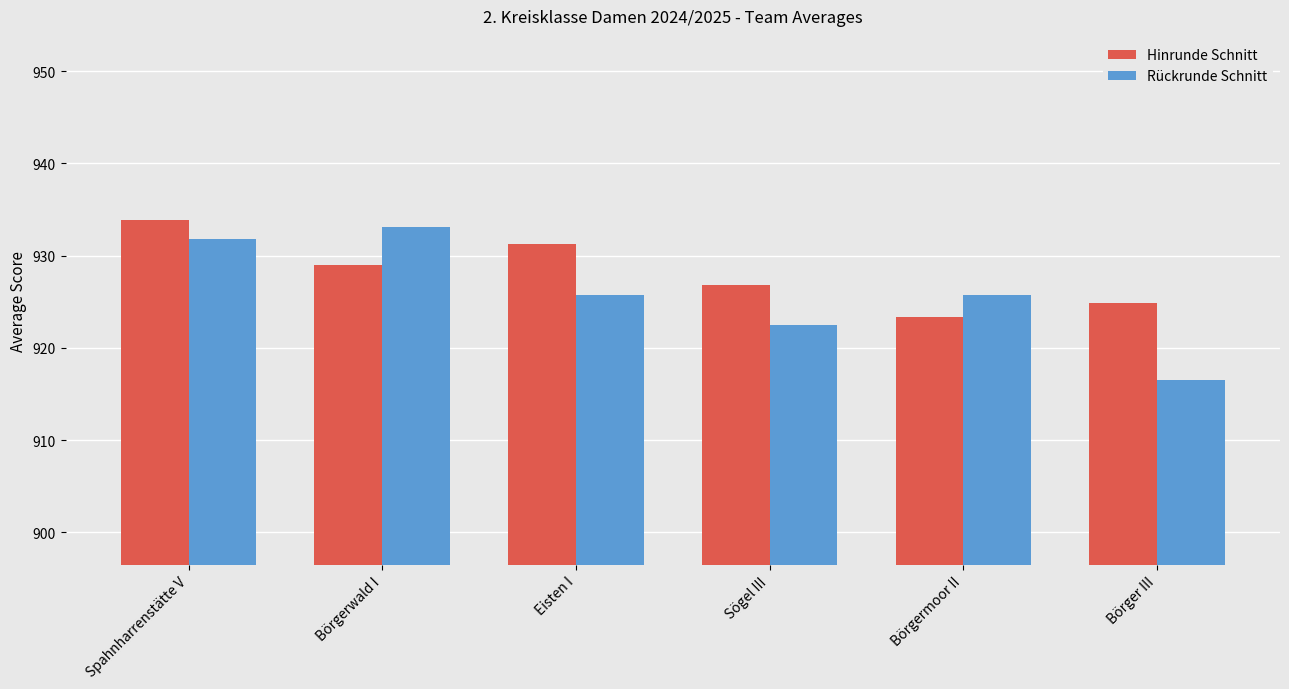

What is the average value of the Hinrunde Schnitt series?

928.2